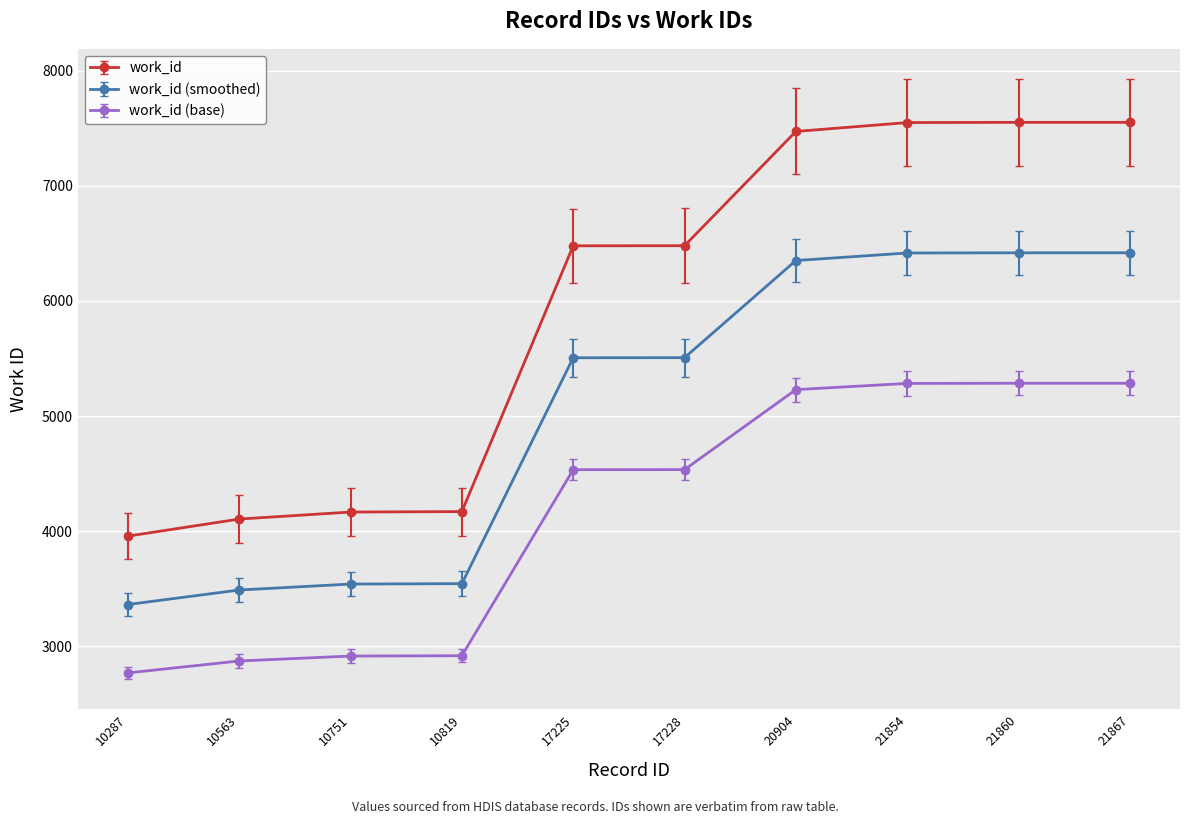

At 21854, list the series in order from largest to smallest.

work_id, work_id (smoothed), work_id (base)